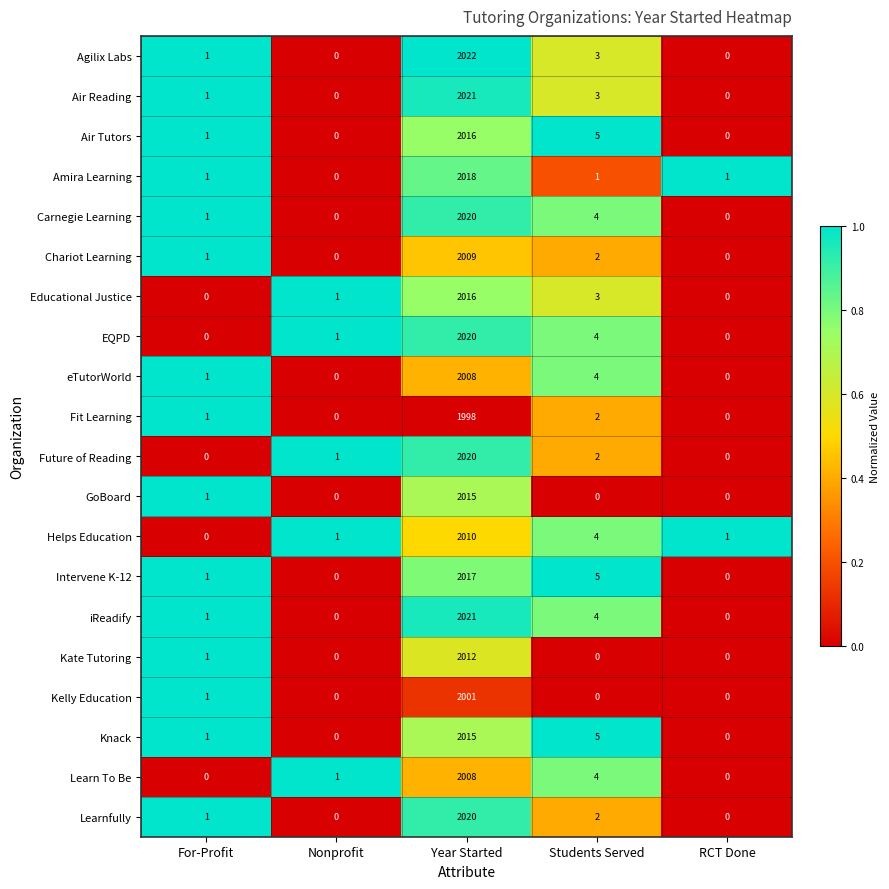

At which label does Intervene K-12 reach its peak?

Year Started